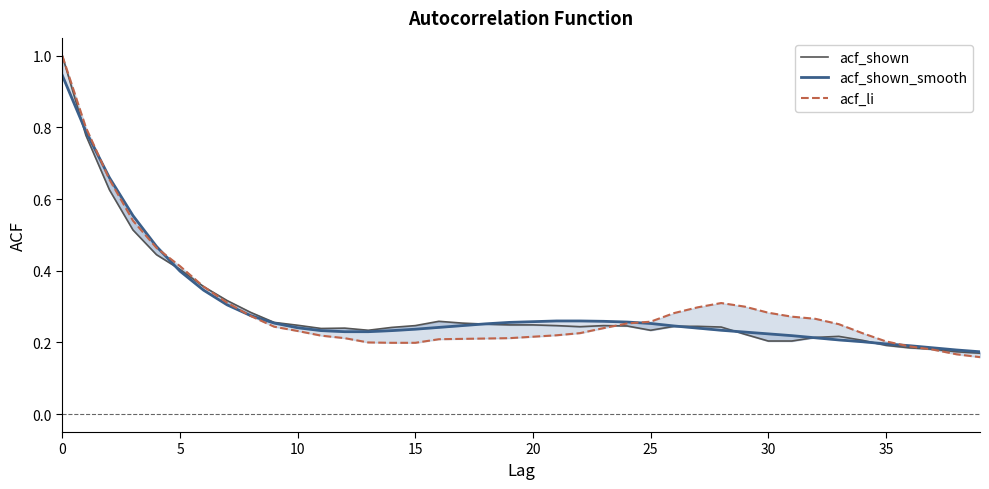

Which series ends up on top after the final intersection of acf_shown_smooth and acf_li?

acf_shown_smooth